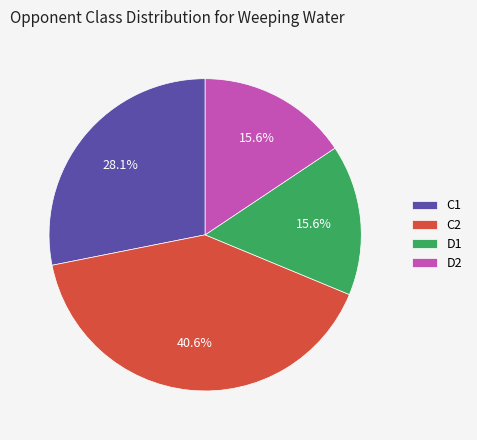

True or false: D2 accounts for 16% of the total.

True